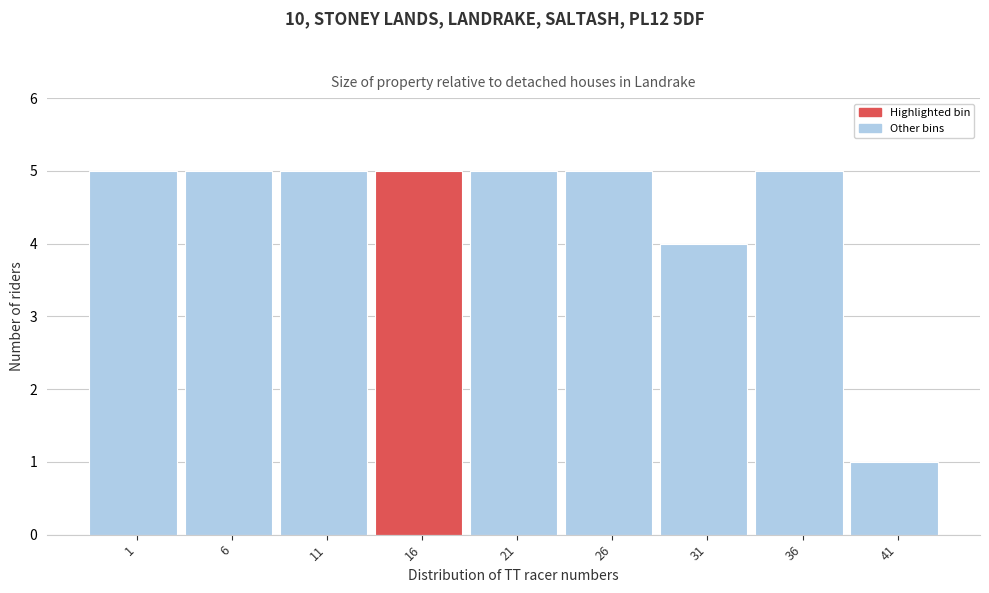

Reading left to right, what are all the values shown in this chart?

5	5	5	5	5	5	4	5	1